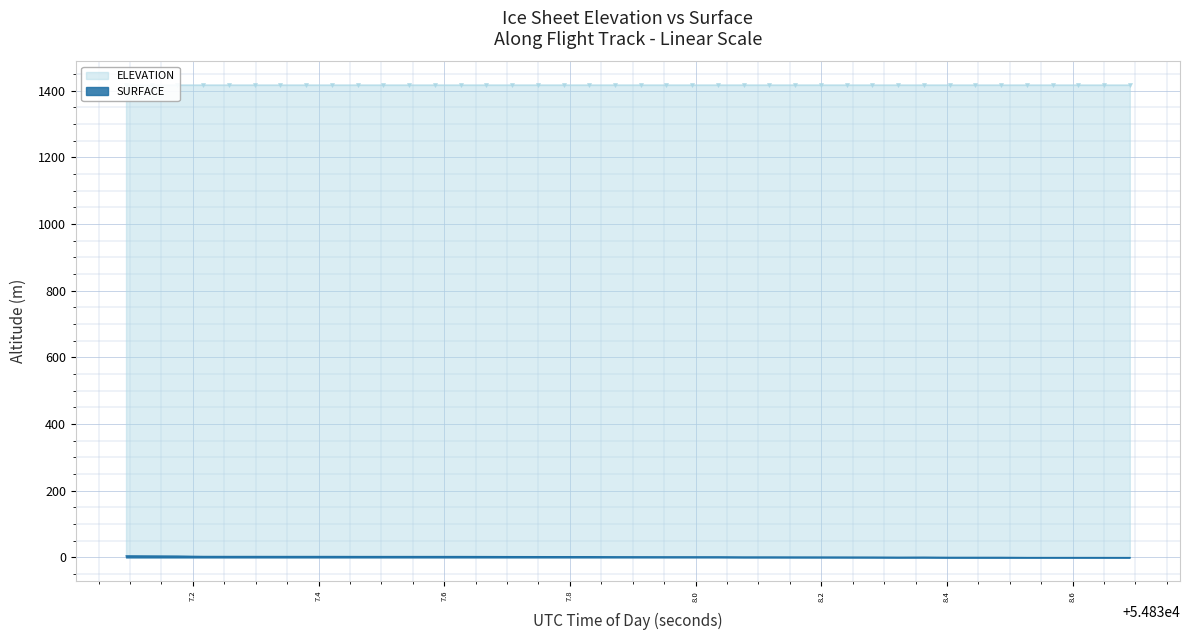

What is the label of the 11th point from the right?

54838.2814